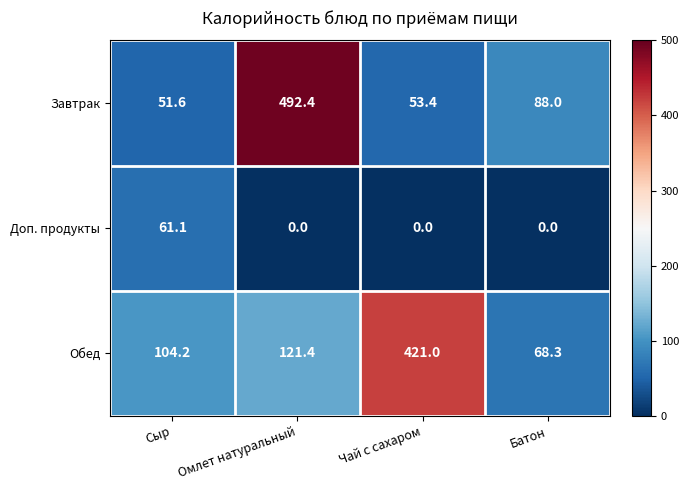

How many series are shown in this chart?

3